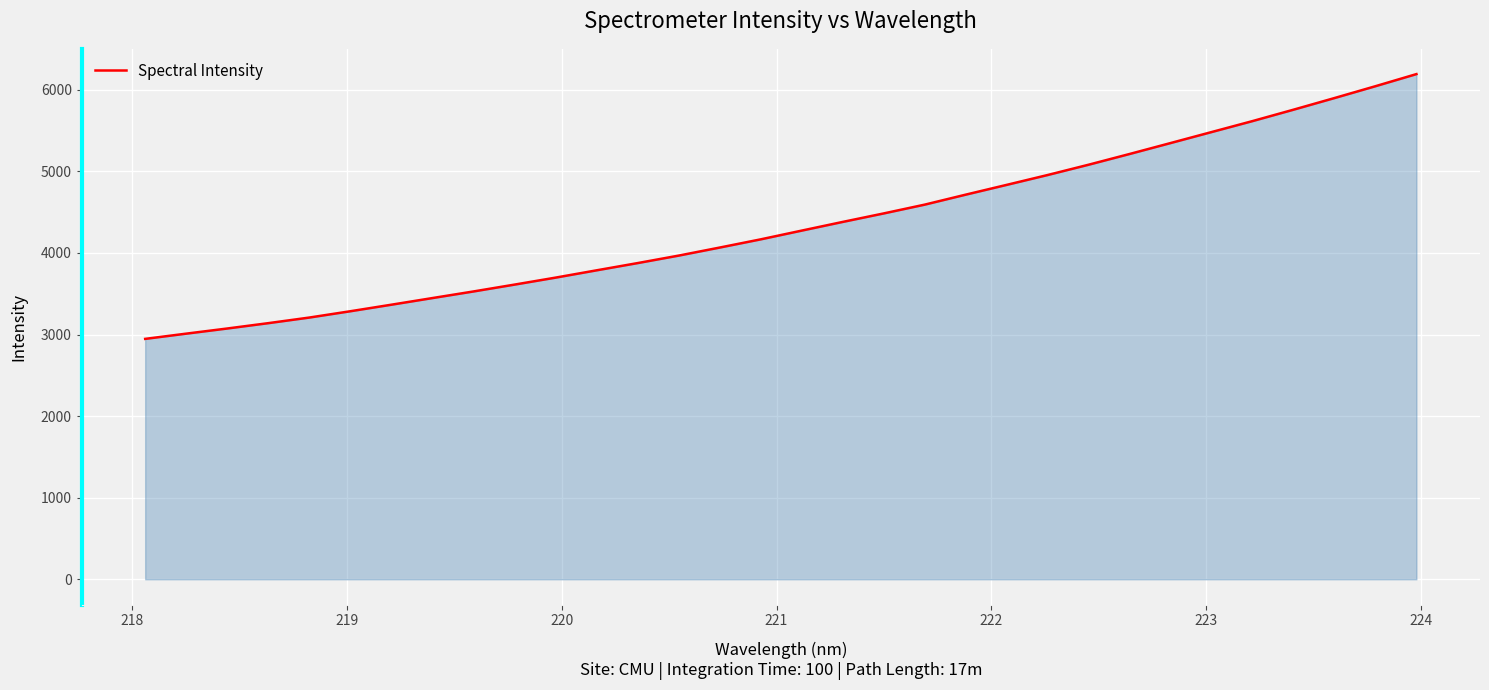

True or false: the data has more than 1 interior local peaks.

False